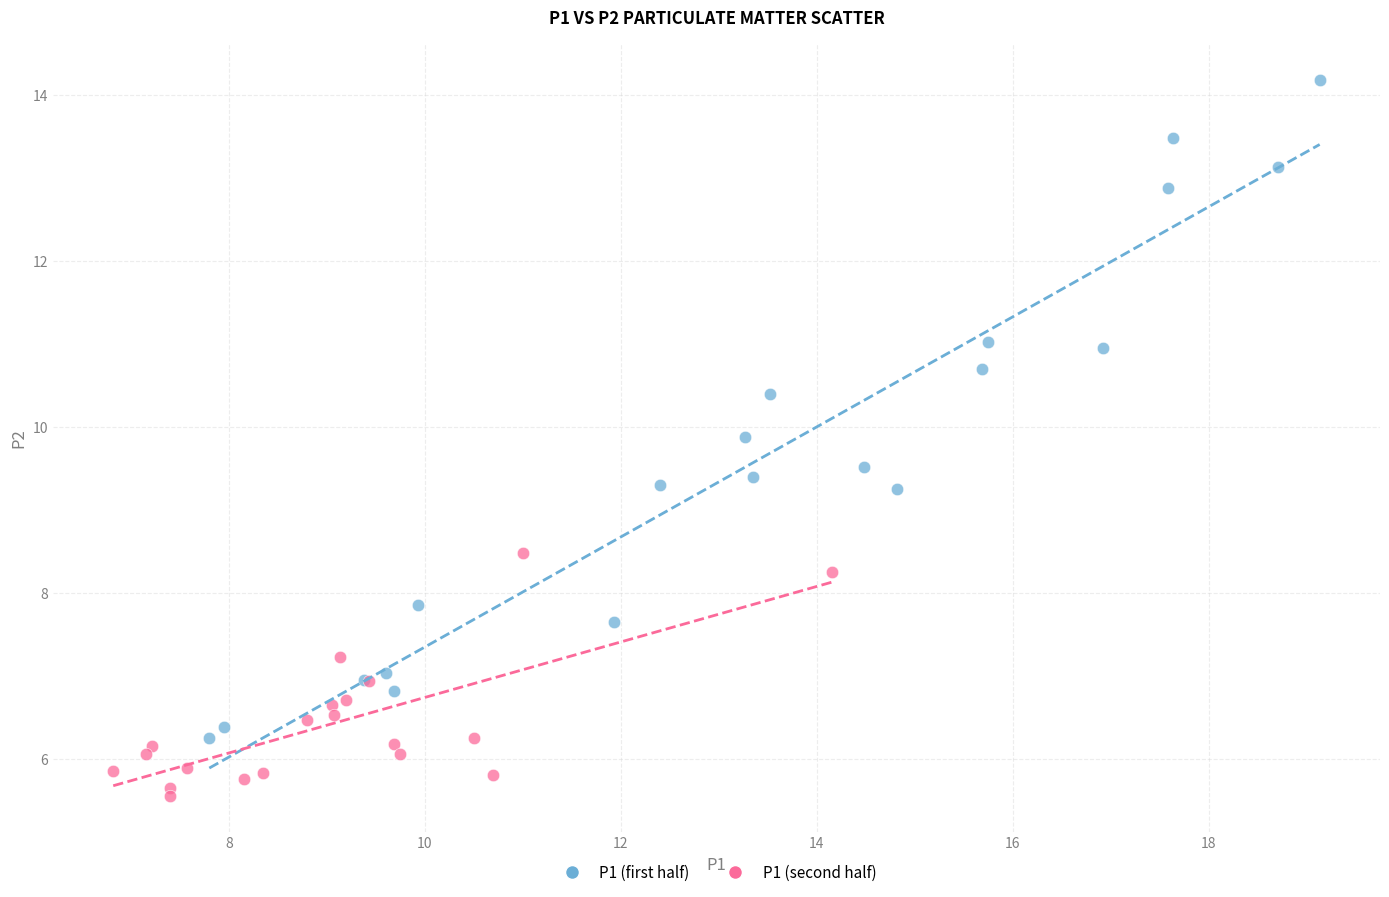

Which series contains the lowest Y value?

P1 (second half)